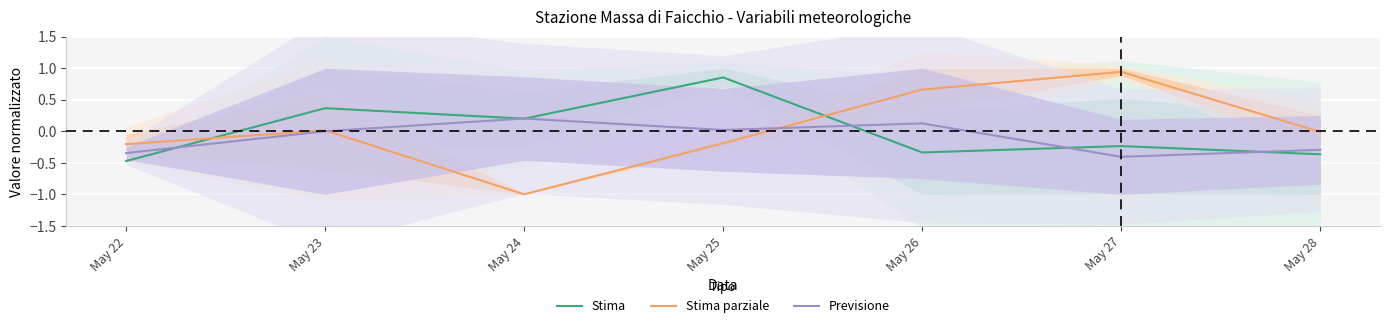

Which series ends up on top after the final intersection of Previsione and Stima?

Previsione